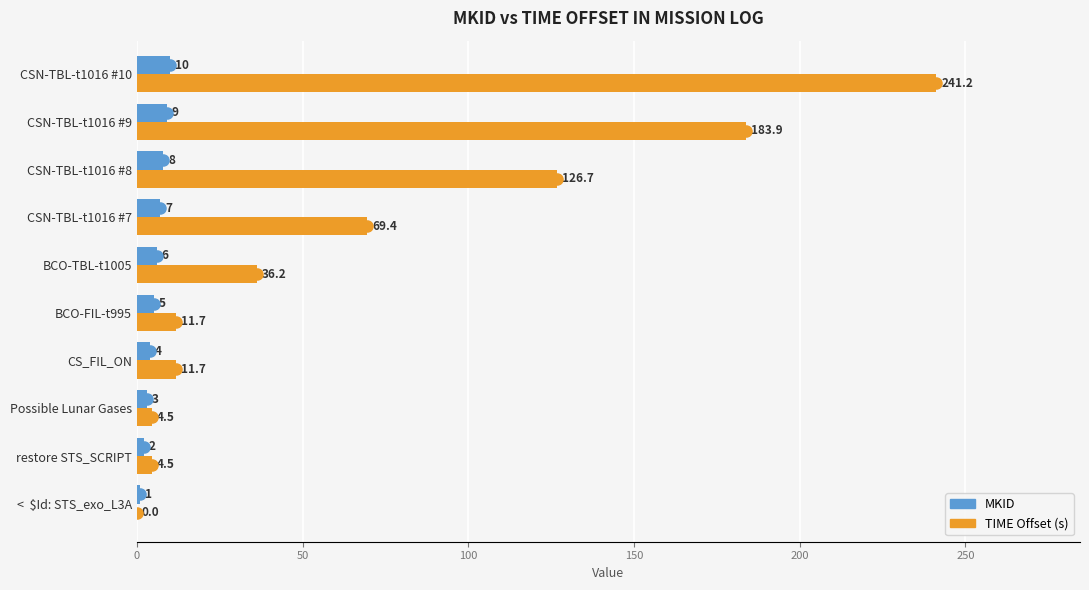

The TIME Offset (s) series shows 126.7 at CSN-TBL-t1016 #8. True or false?

True